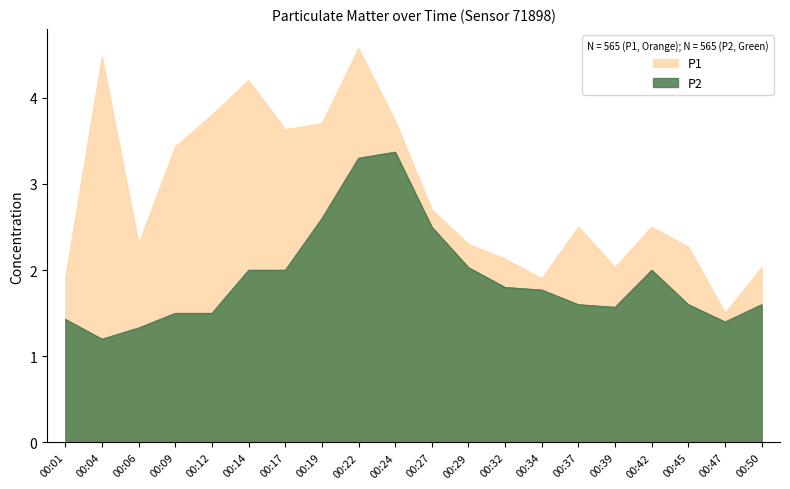

The P2 series shows 1.0 at 00:12. True or false?

False